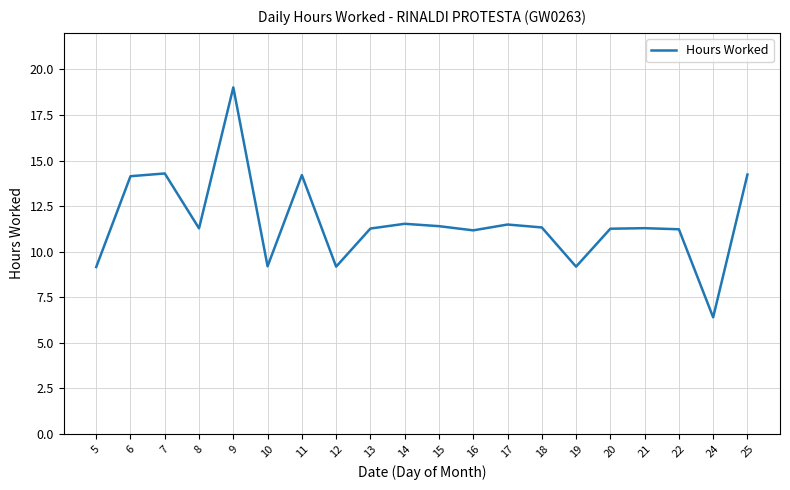

True or false: the data shows 11.3 at 21.

True